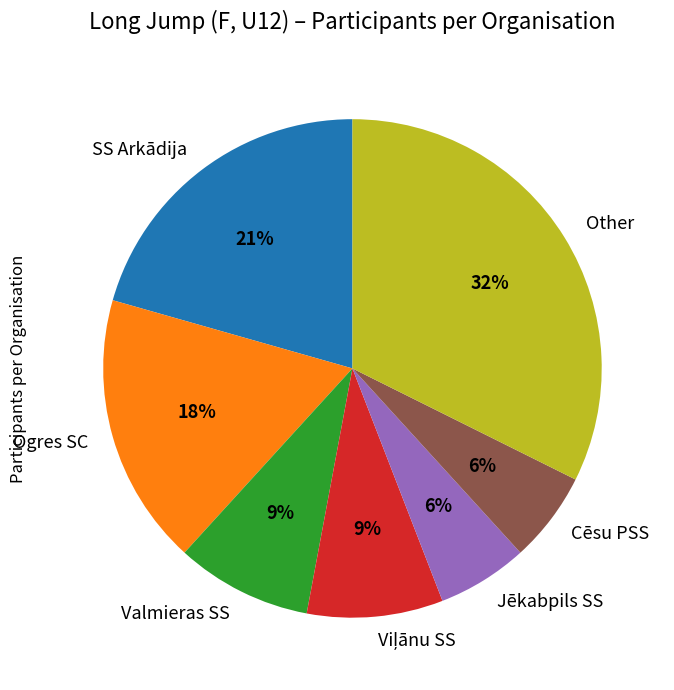

To the nearest percent, what is the difference between the largest and smallest slice percentages?

26%